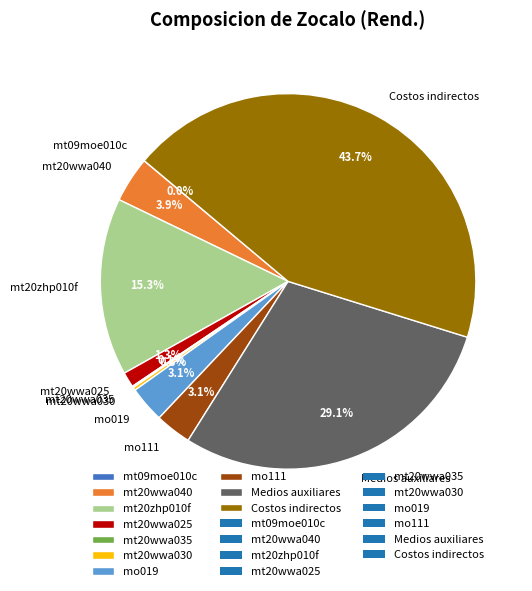

To the nearest percent, what portion does mt20zhp010f represent?

15%